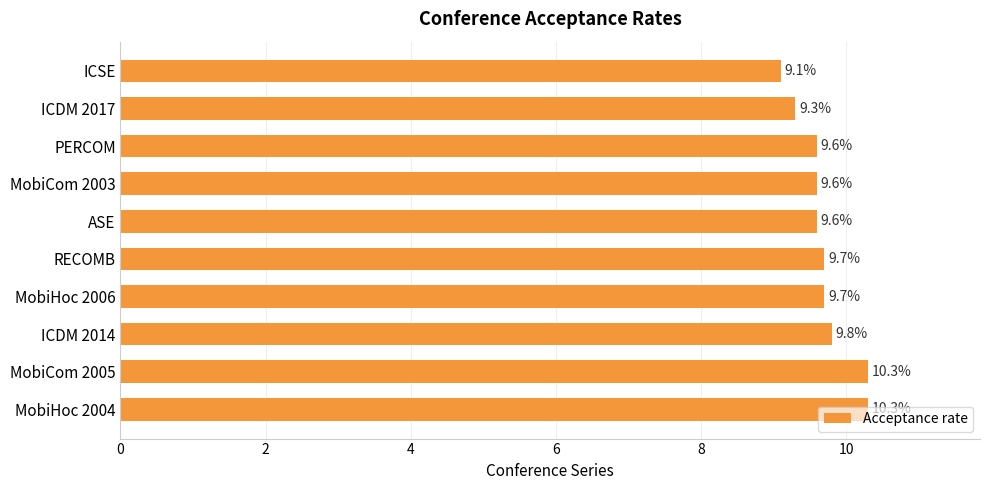

Is it true that the value at ICSE is 12.1?

False